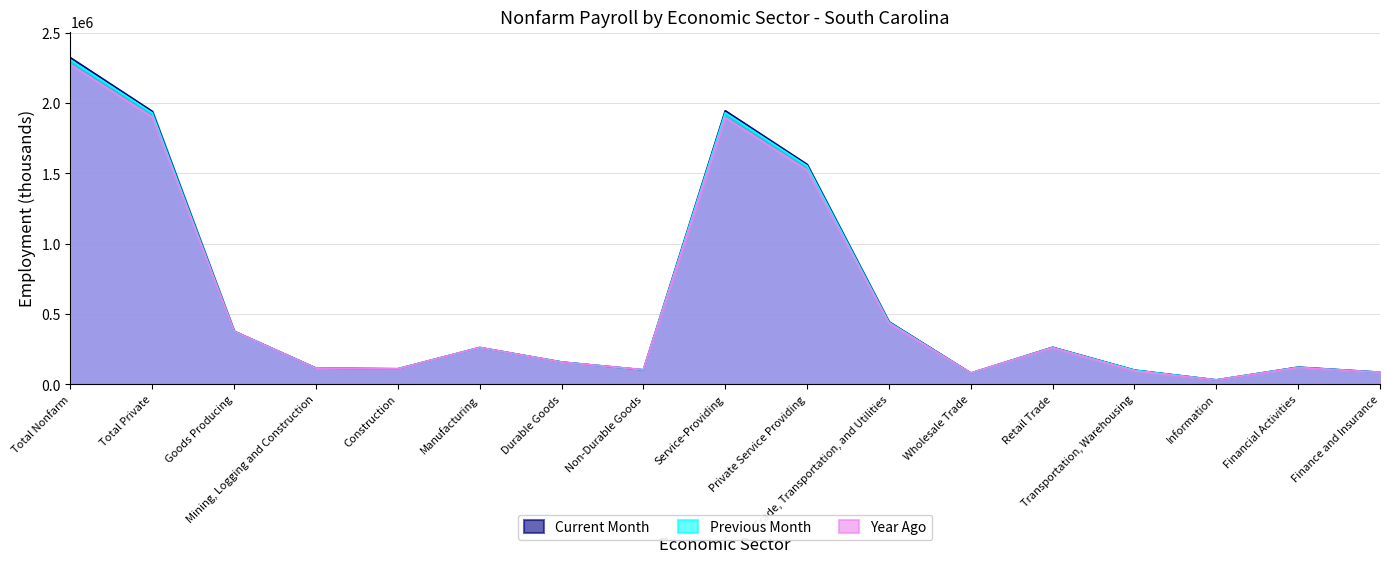

Rank the series by their average value, from lowest to highest.

Year Ago, Previous Month, Current Month